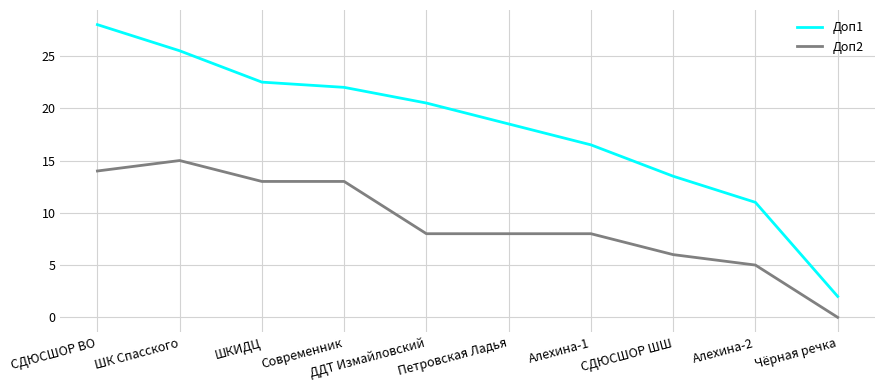

What position from the right is СДЮСШОР ВО?

10